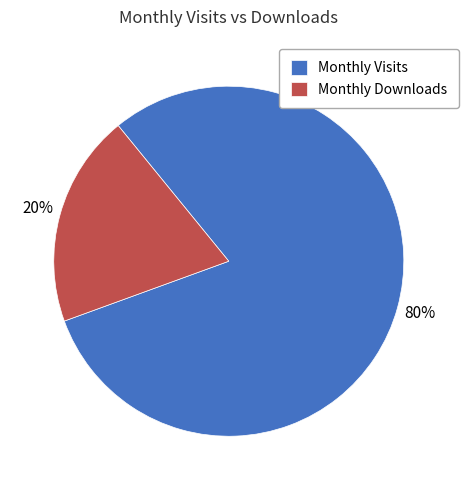

Rank the categories by value from highest to lowest.

Monthly Visits, Monthly Downloads